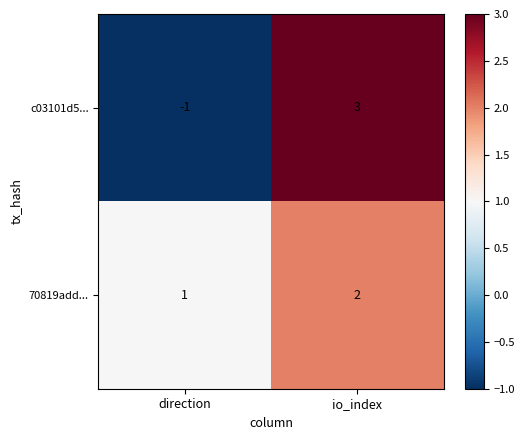

Which series changed the most between direction and io_index?

c03101d5...